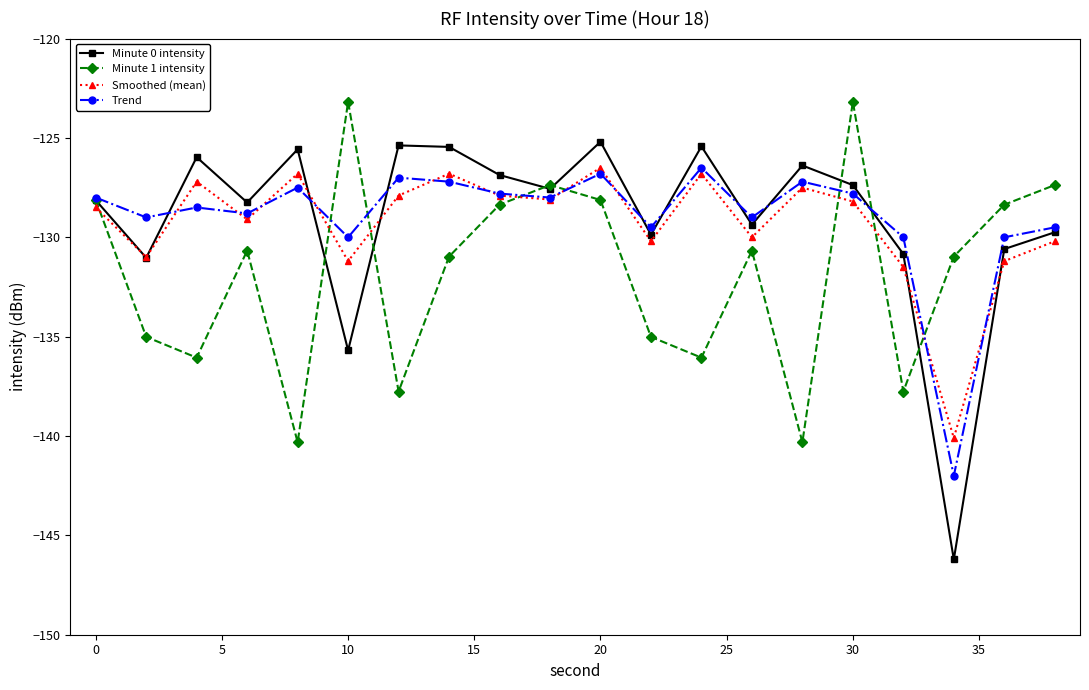

True or false: Smoothed (mean) and Minute 1 intensity intersect in this chart.

True